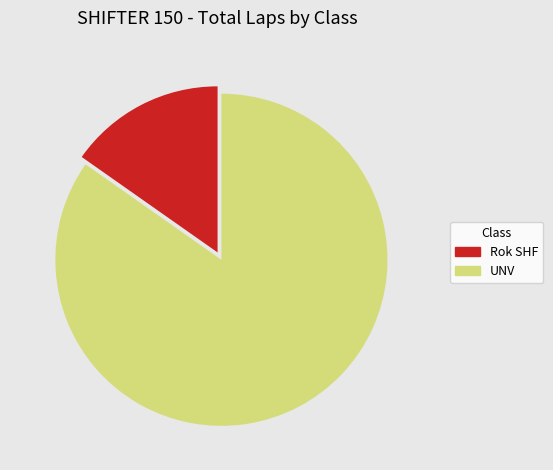

Does any single category account for the majority?

Yes